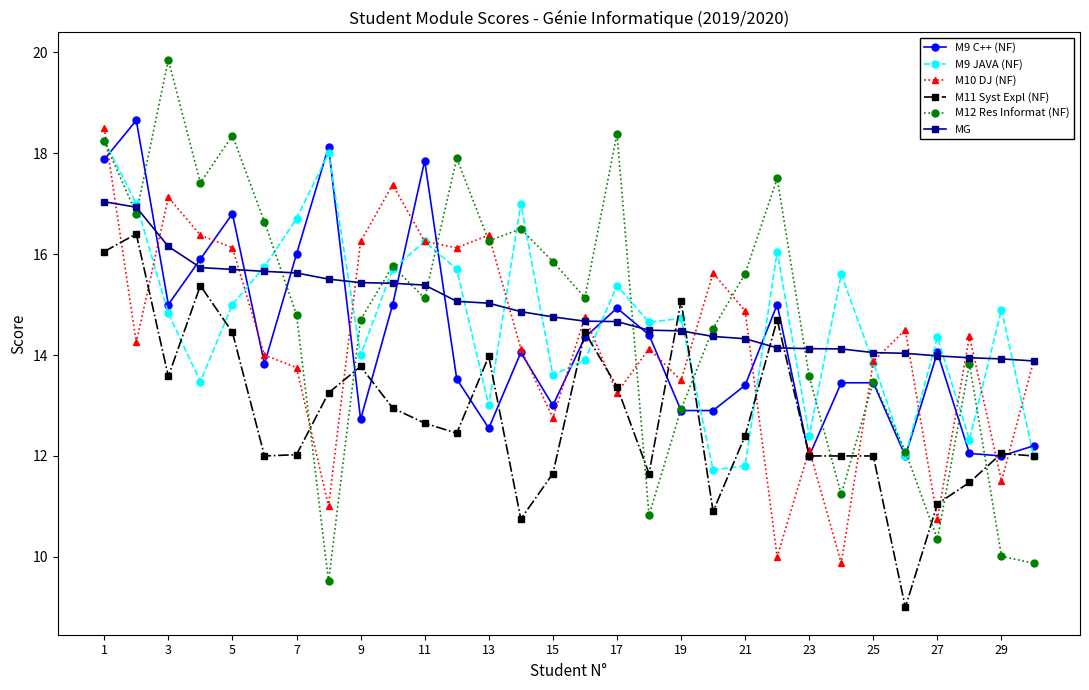

What is the greatest value displayed?

19.9